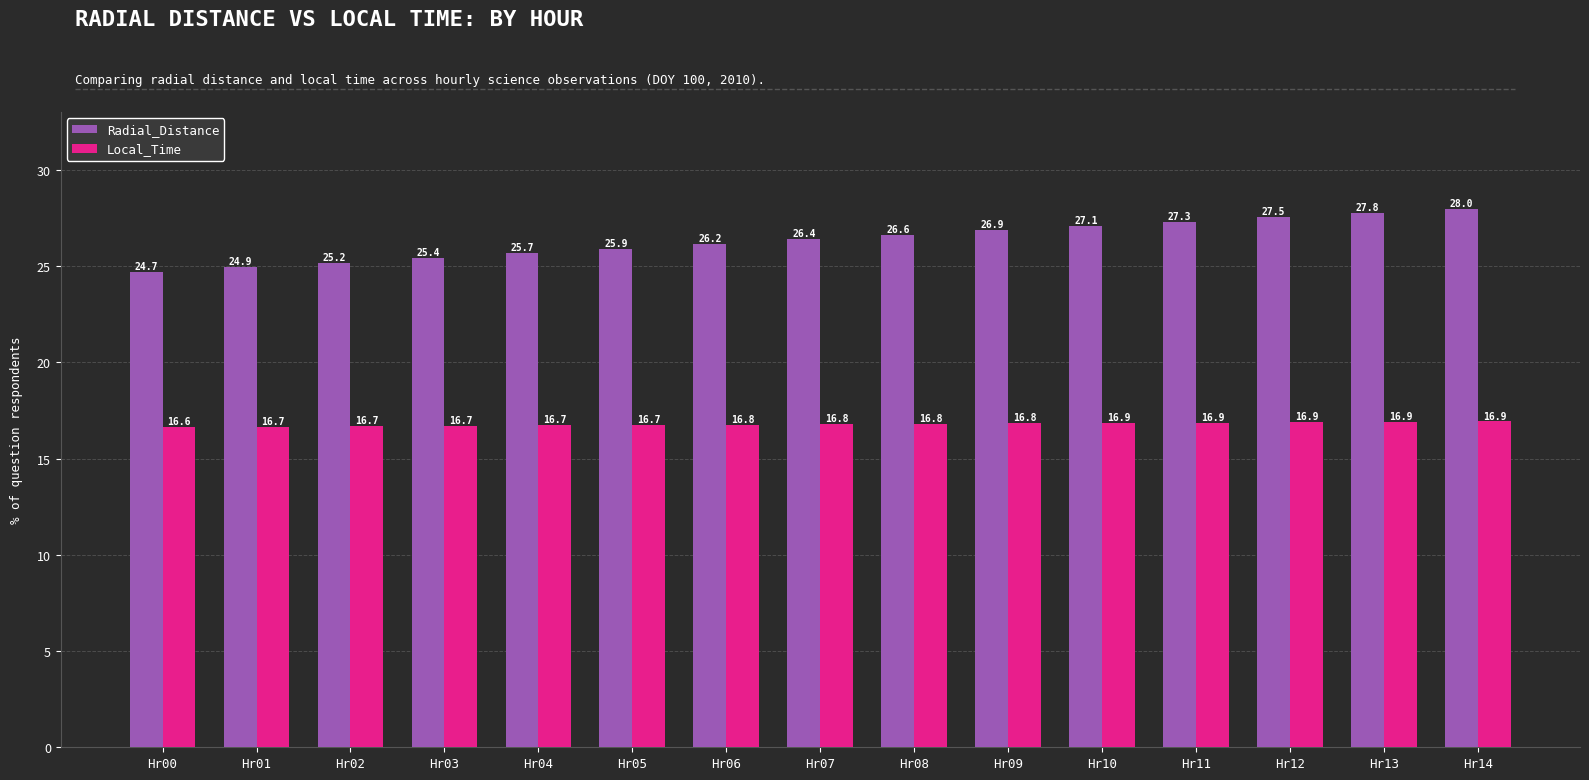

List the labels in order of Radial_Distance value, smallest first.

Hr00, Hr01, Hr02, Hr03, Hr04, Hr05, Hr06, Hr07, Hr08, Hr09, Hr10, Hr11, Hr12, Hr13, Hr14